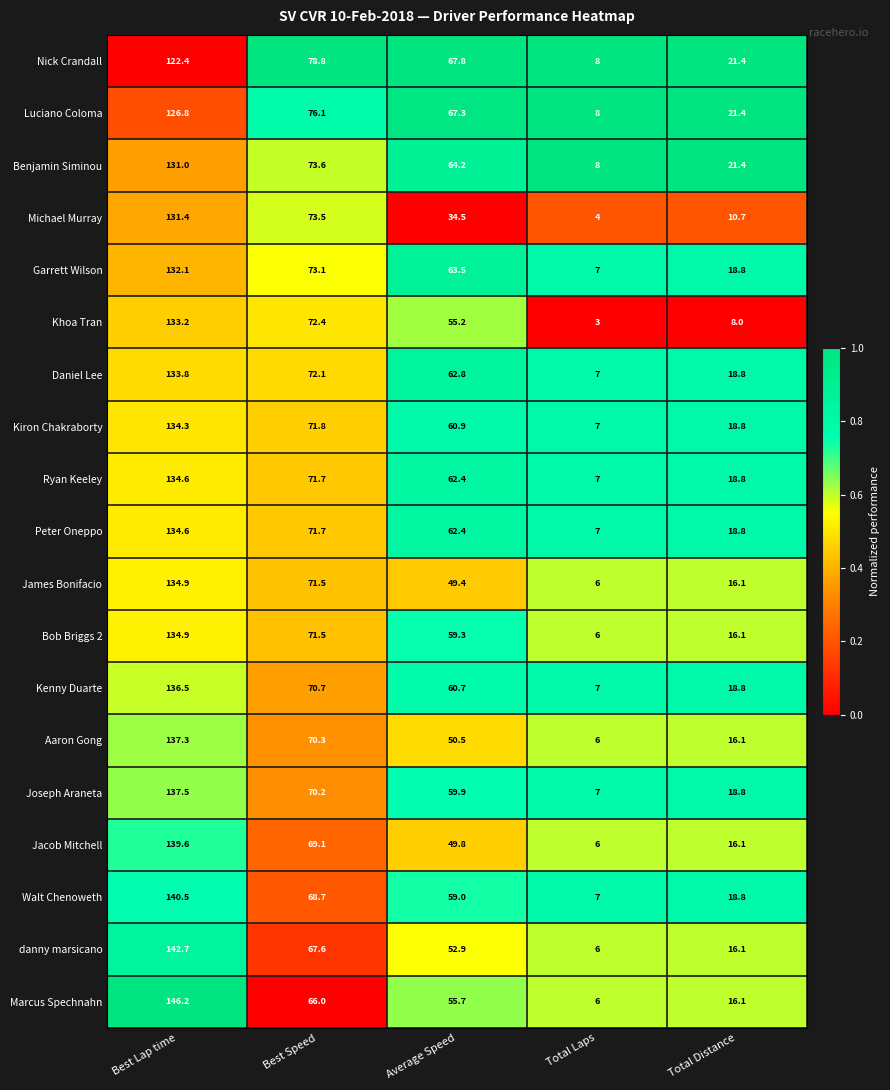

At which label is Khoa Tran closest to 68?

Best Speed